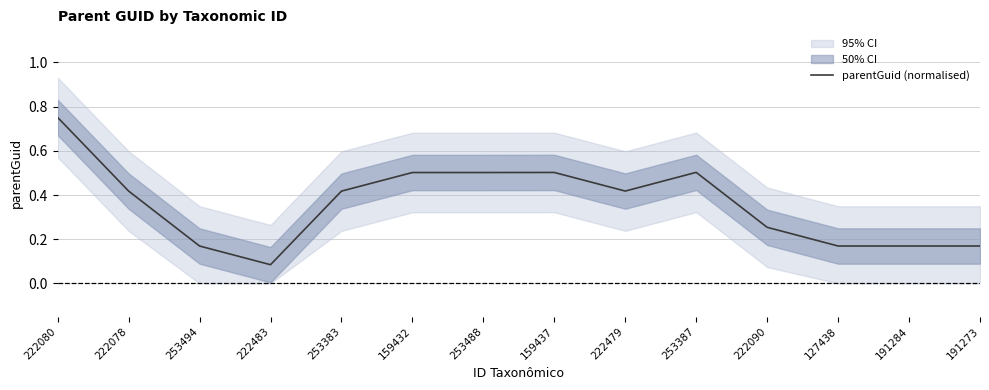

Which has a higher value, 127438 or 159437?

159437